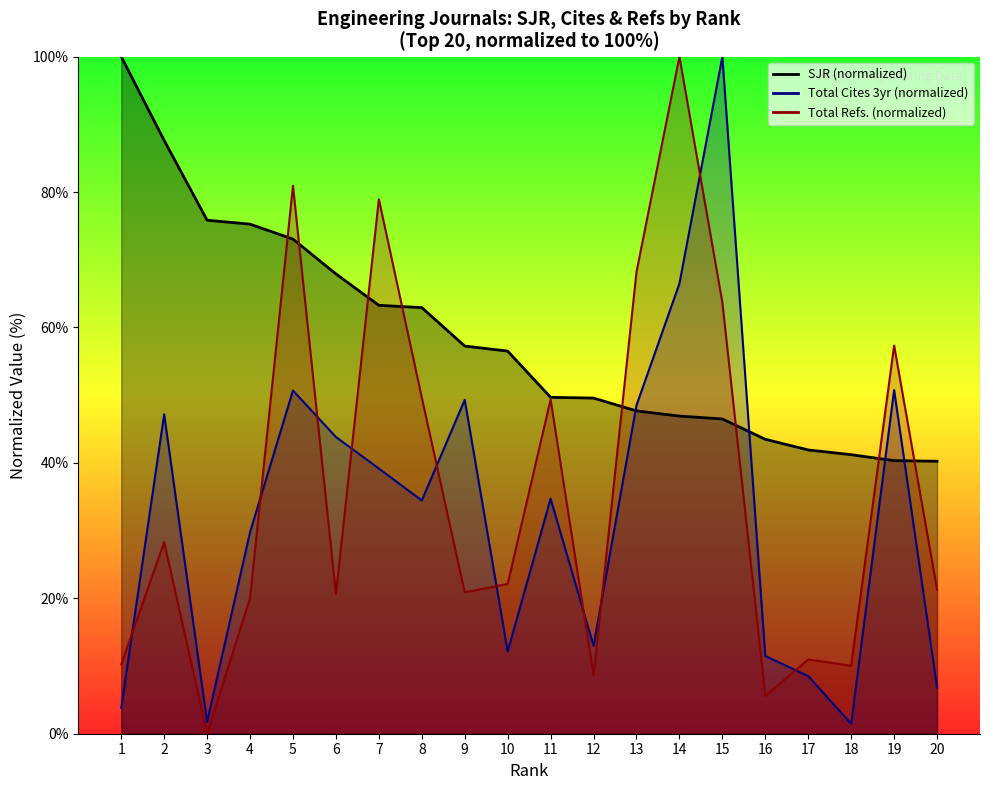

Is the value of SJR at 5 greater than the value of Total Refs. at 20?

Yes